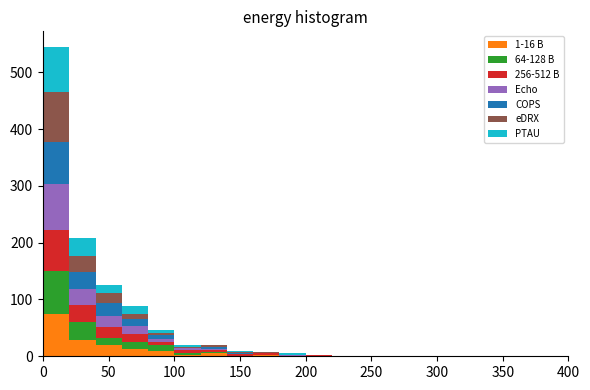

Which range on the x-axis has the tallest stacked bar (by total height)?

0 to 20